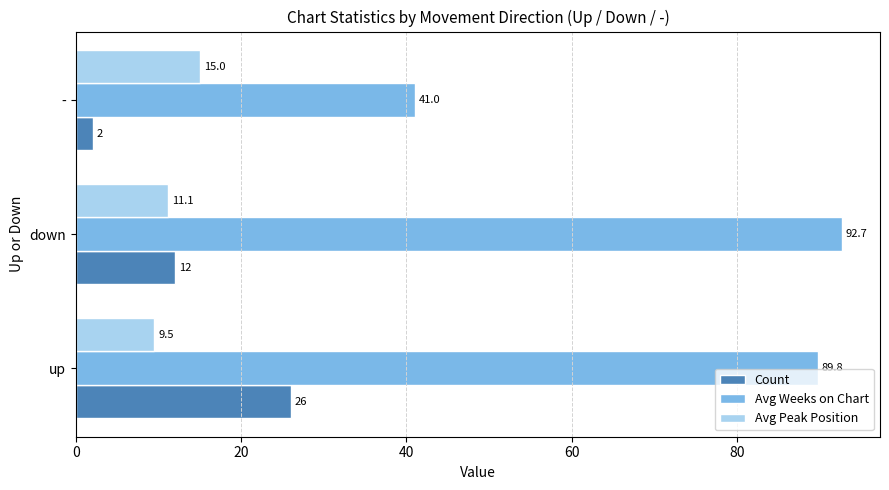

The Count series shows 26.0 at up. True or false?

True